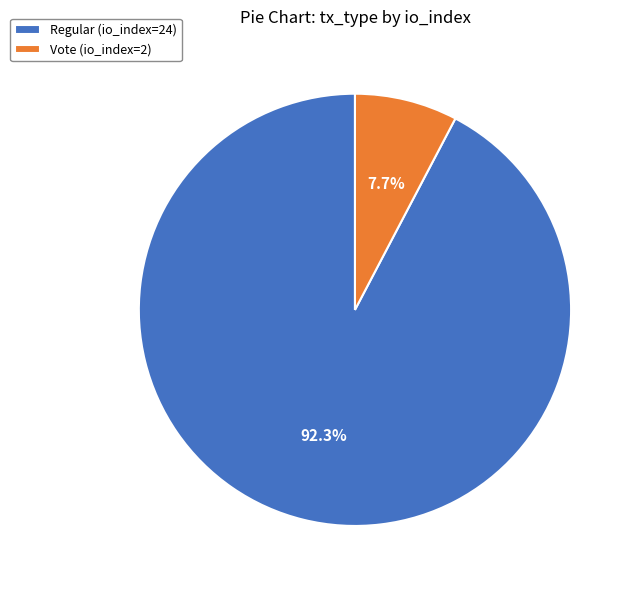

Which slice is the smallest?

Vote (io_index=2)